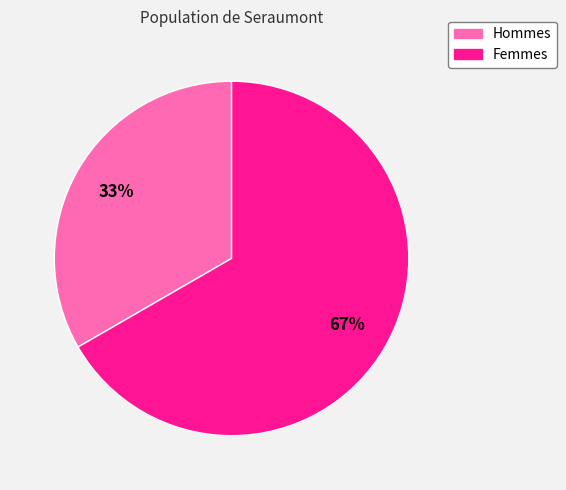

Is there any slice that represents more than half of the pie?

Yes